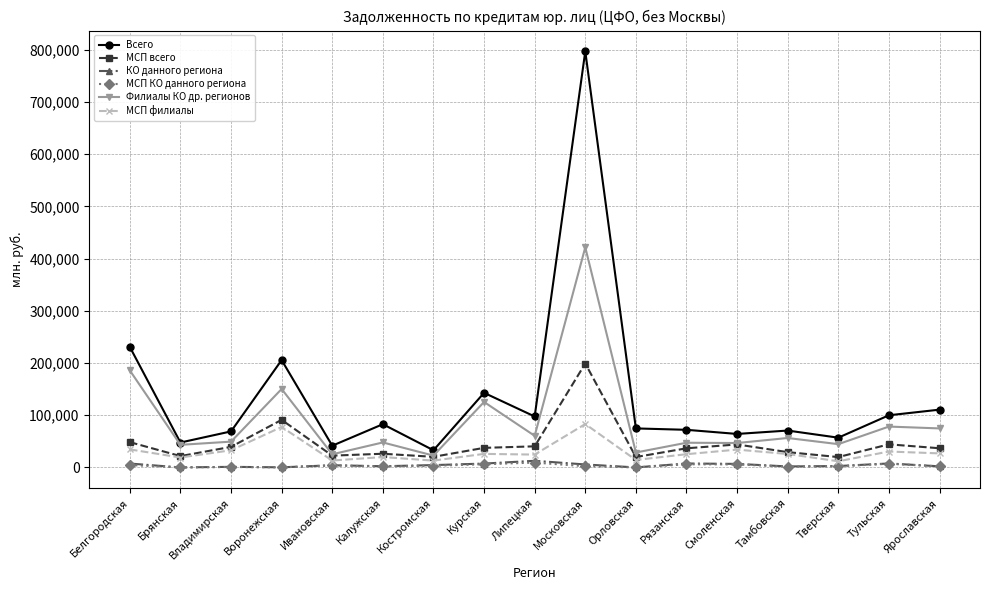

True or false: МСП филиалы and Всего intersect in this chart.

False